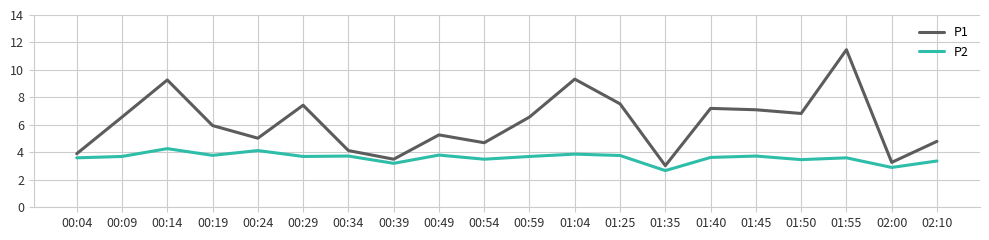

Which series changed the most between 00:24 and 02:00?

P1